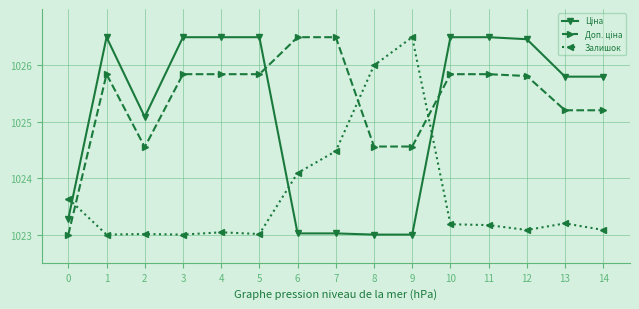

At how many categories does at least one series exceed 1023?

15